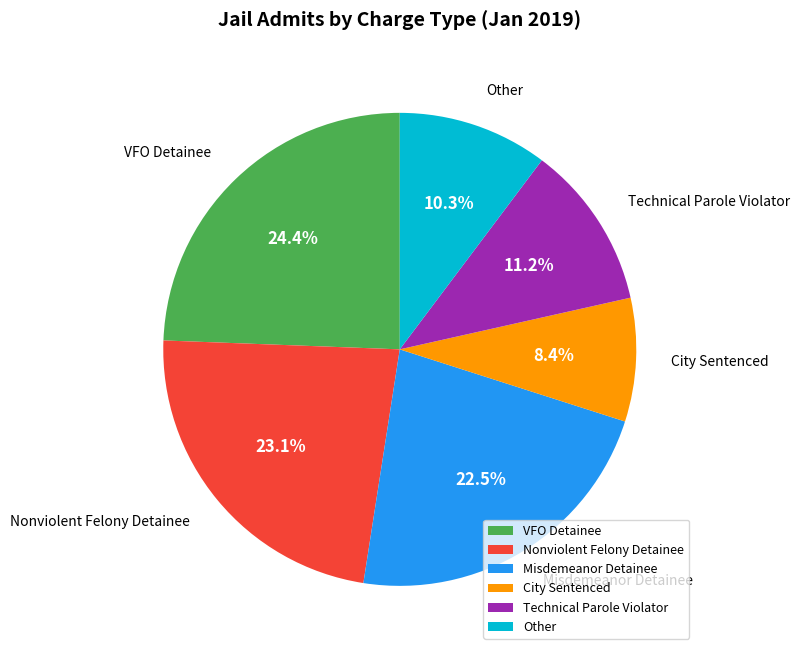

What is the largest slice in the pie chart?

VFO Detainee